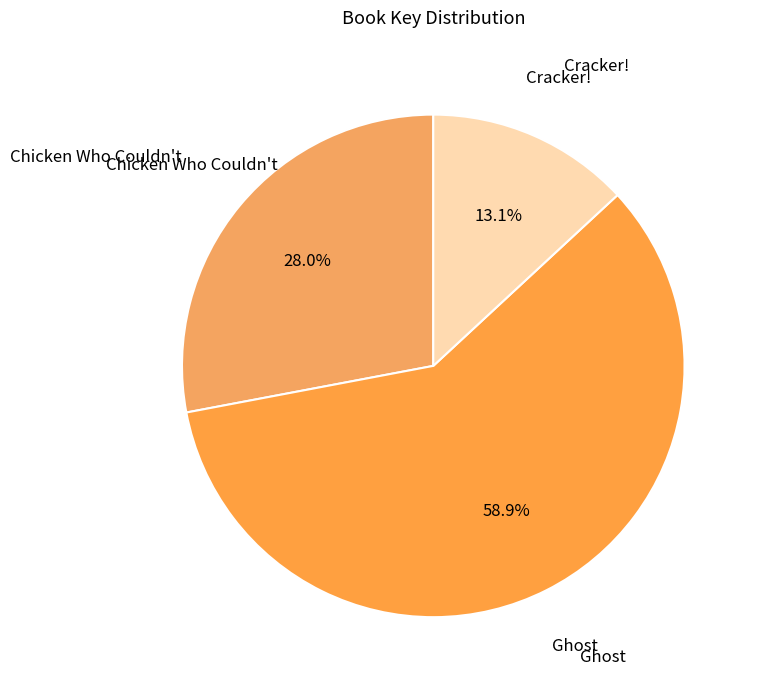

How many segments does this pie chart have?

3